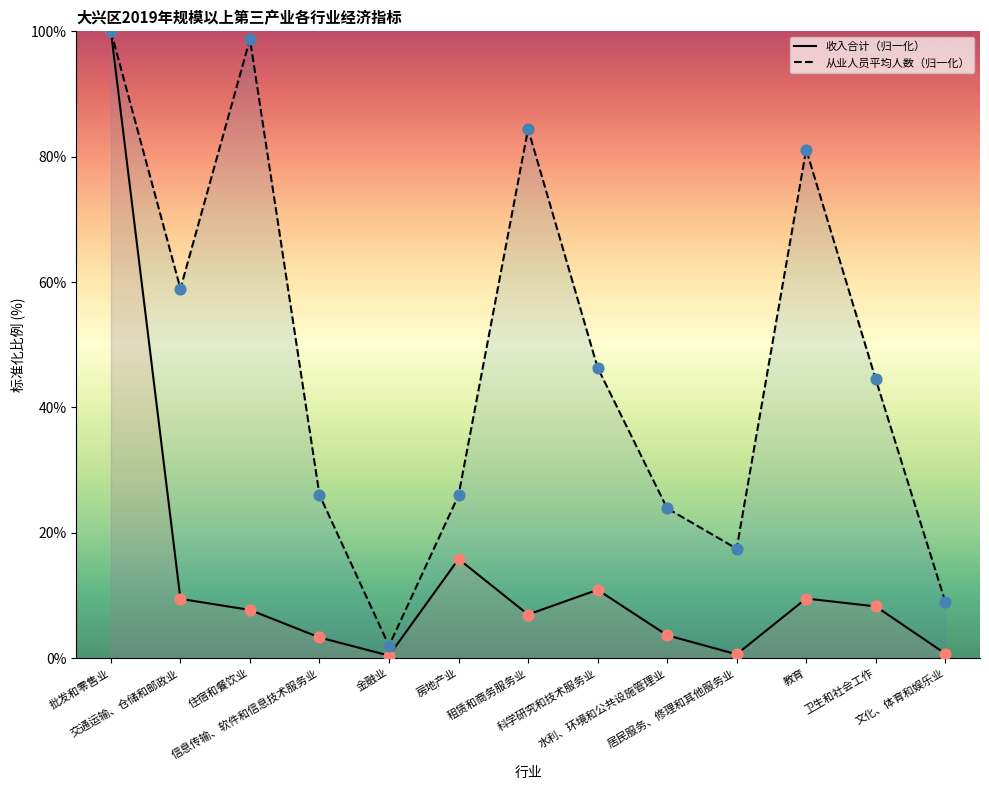

Which series has the widest spread of Y values?

收入合计(万元)